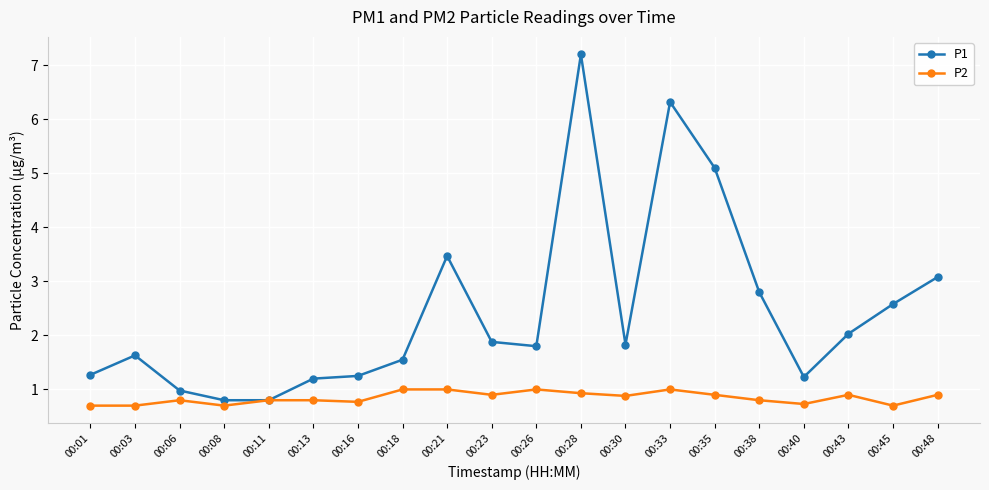

The P1 series shows 0.9 at 00:01. True or false?

False